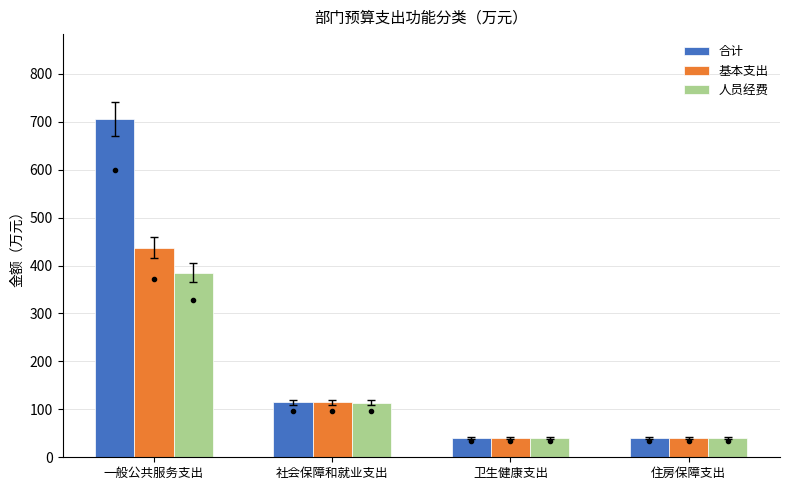

How many groups of bars are there?

4